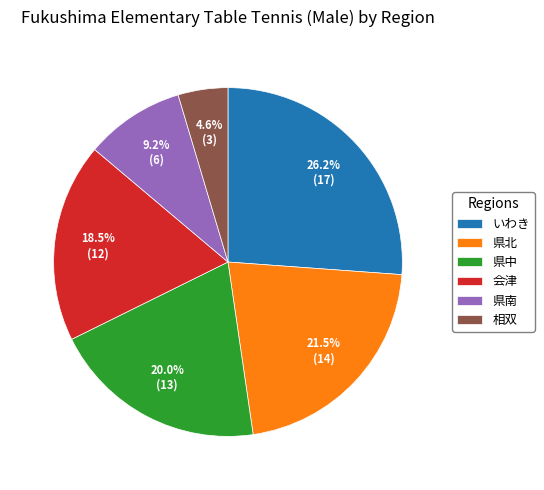

To the nearest percent, what portion does 県南 represent?

9%